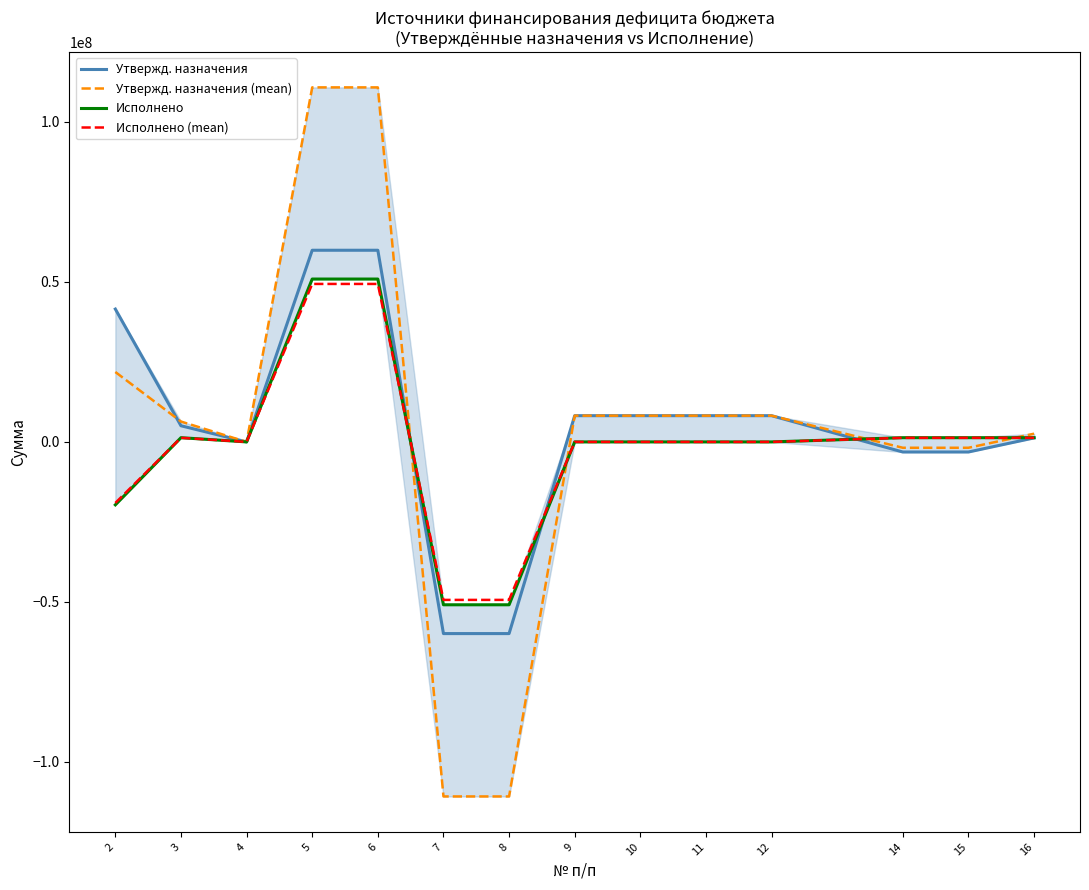

Which category has the lowest value in the Исполнено (mean) series?

7